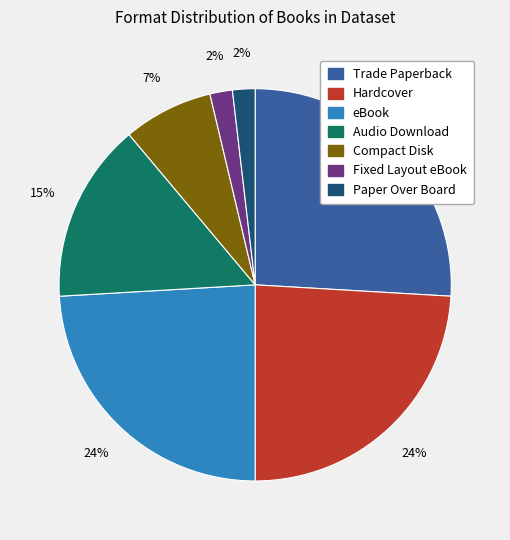

How many segments does this pie chart have?

7